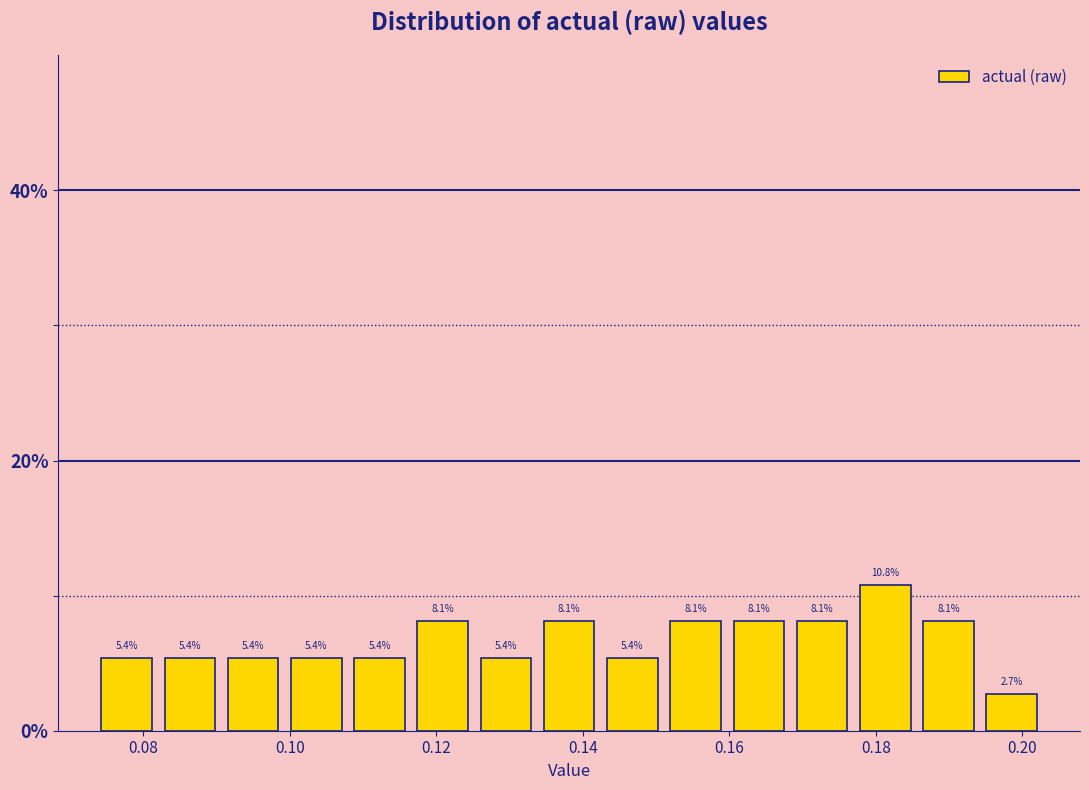

Which range on the x-axis has the tallest bar?

0.176 to 0.186